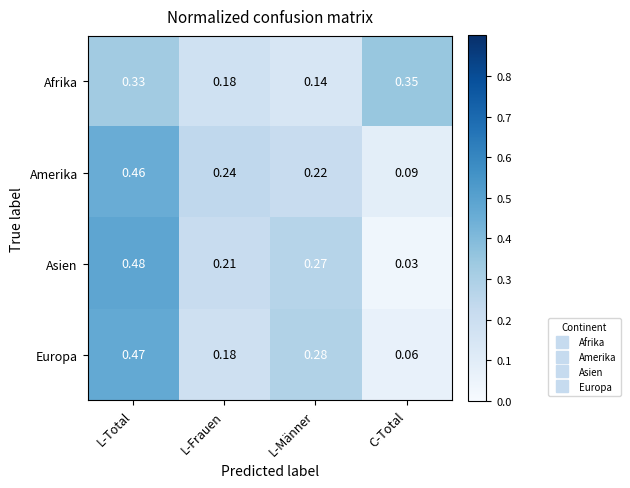

At which label is Amerika closest to 0?

C-Total